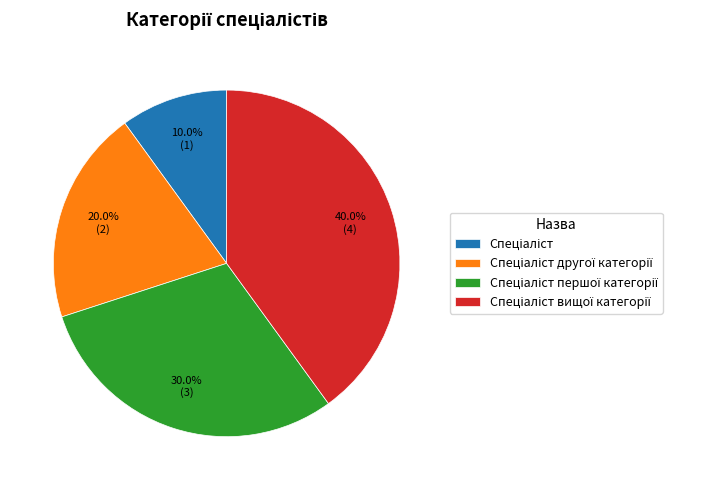

To the nearest percent, what is the combined percentage of Спеціаліст вищої категорії and Спеціаліст першої категорії?

70%